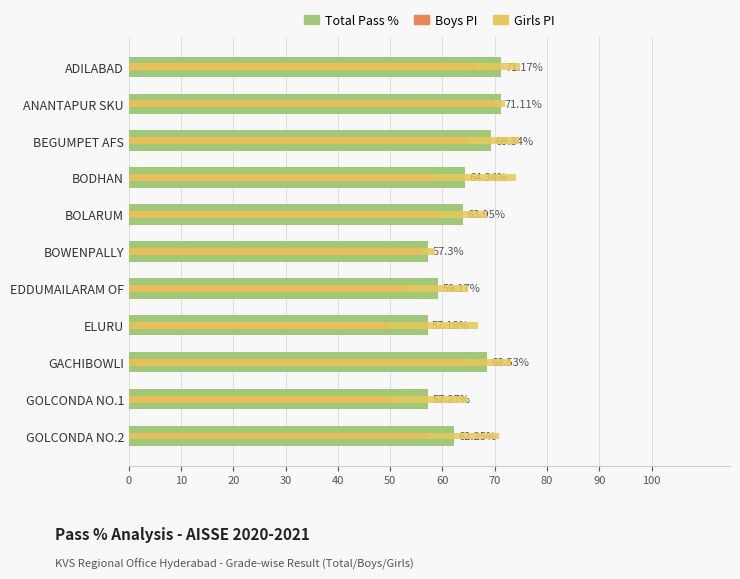

Which has a higher value, GOLCONDA NO.2 or BOWENPALLY?

GOLCONDA NO.2